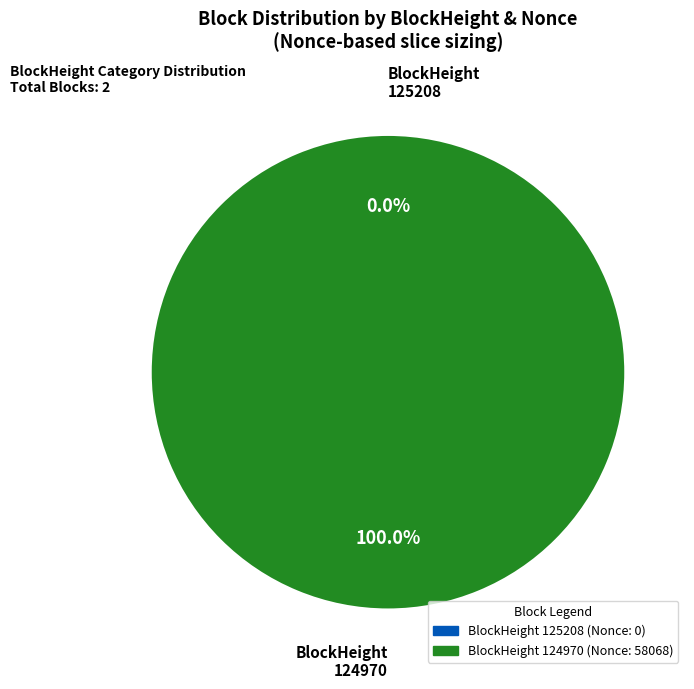

Is the sum of 125208 and 124970 greater than half?

Yes